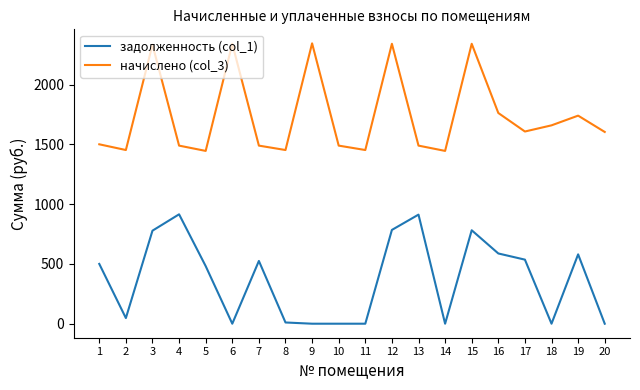

What are all the series names shown in the legend?

задолженность (col_1), начислено (col_3)